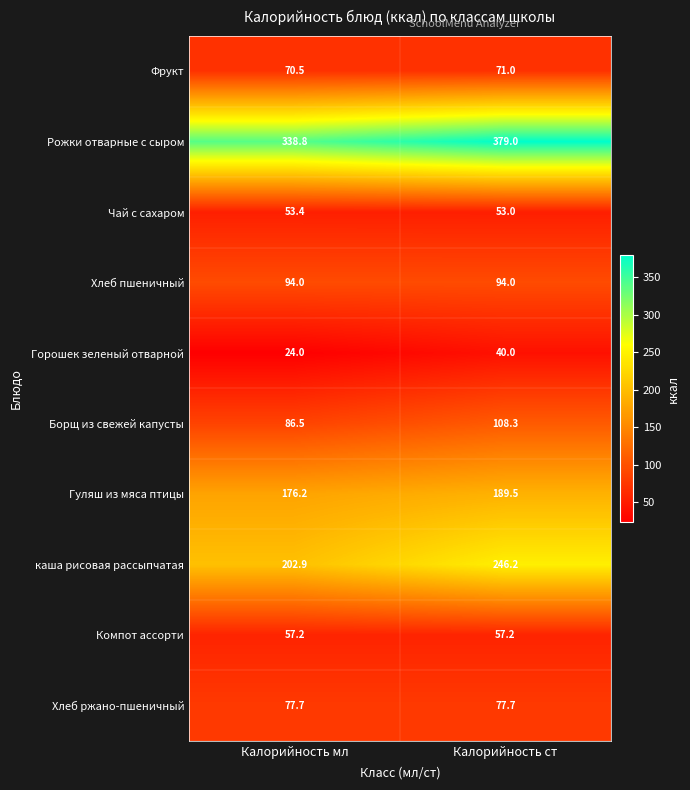

Rank the series at Калорийность ст from lowest to highest value.

Горошек зеленый отварной, Чай с сахаром, Компот ассорти, Фрукт, Хлеб ржано-пшеничный, Хлеб пшеничный, Борщ из свежей капусты, Гуляш из мяса птицы, каша рисовая рассыпчатая, Рожки отварные с сыром